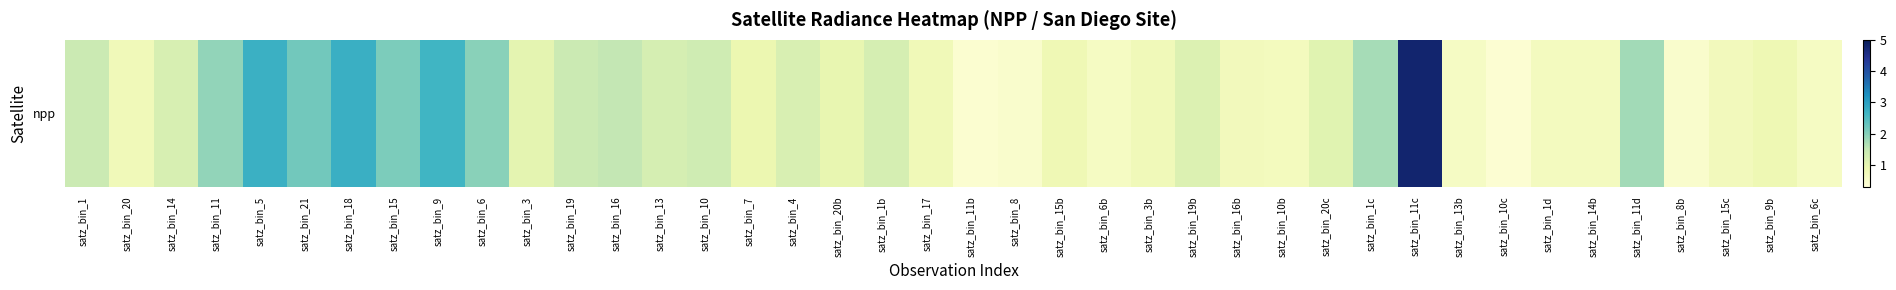

What is the sum of the values at satz_bin_20c and satz_bin_10b?

1.8